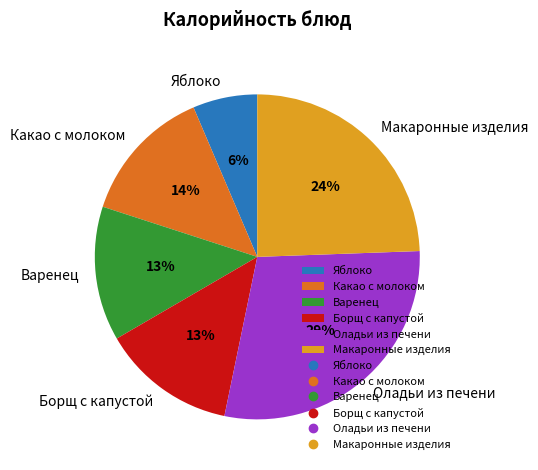

Which slice is the smallest?

Яблоко